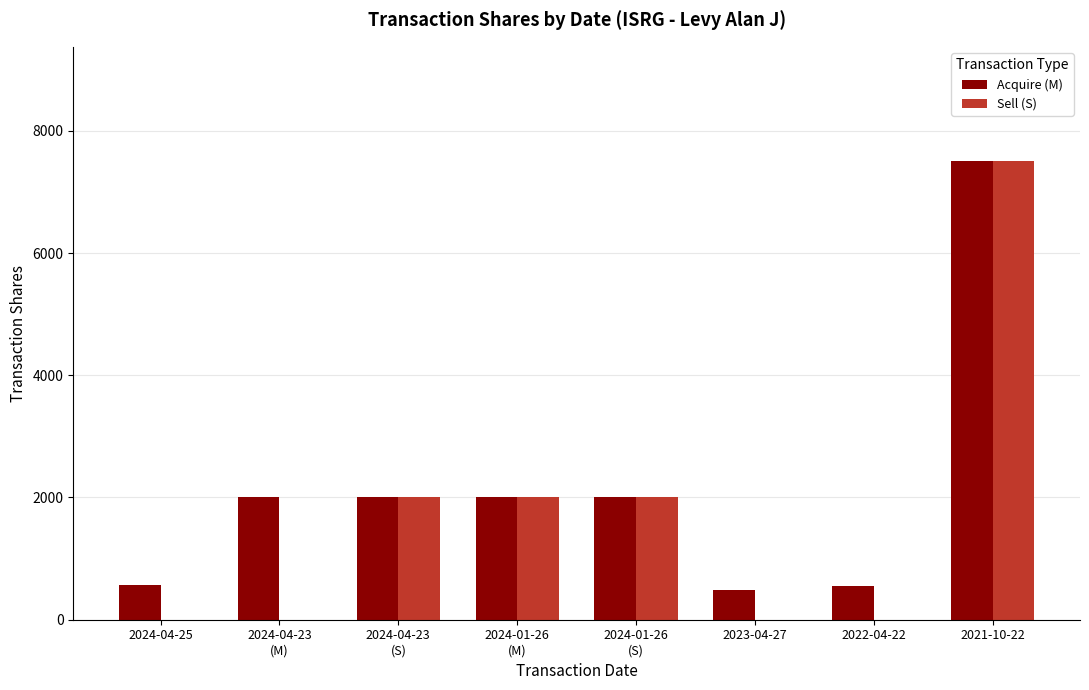

Which series has the largest total across all categories?

Acquire (M)